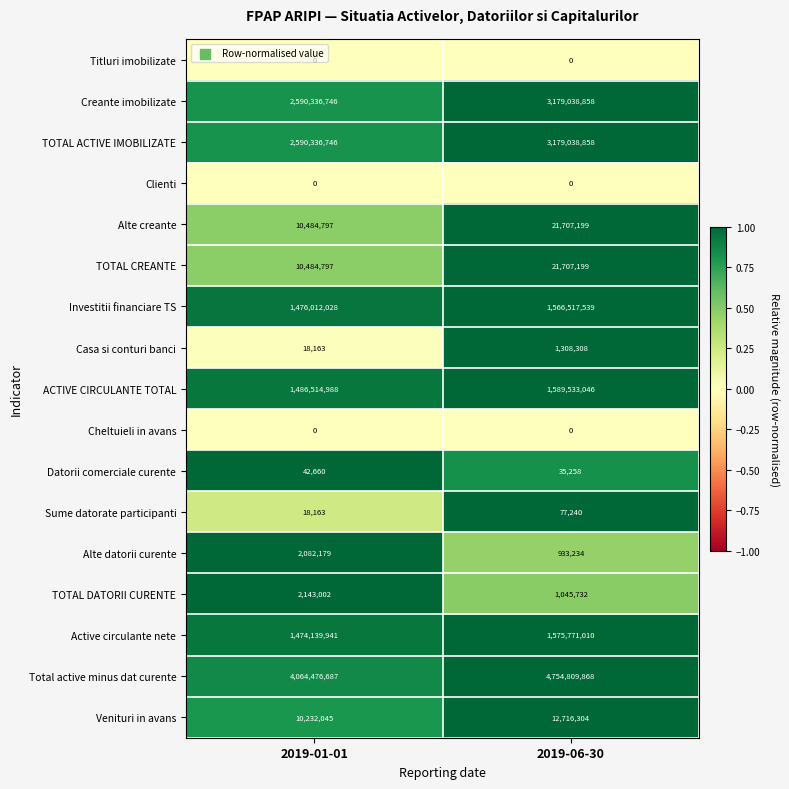

Which series has the largest range (max minus min)?

Total active minus dat curente